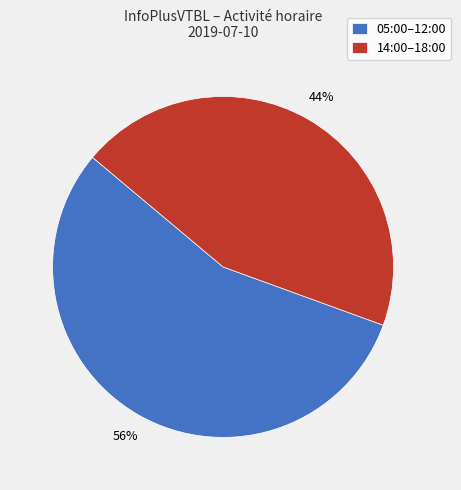

What is the smallest slice in the pie chart?

14:00–18:00